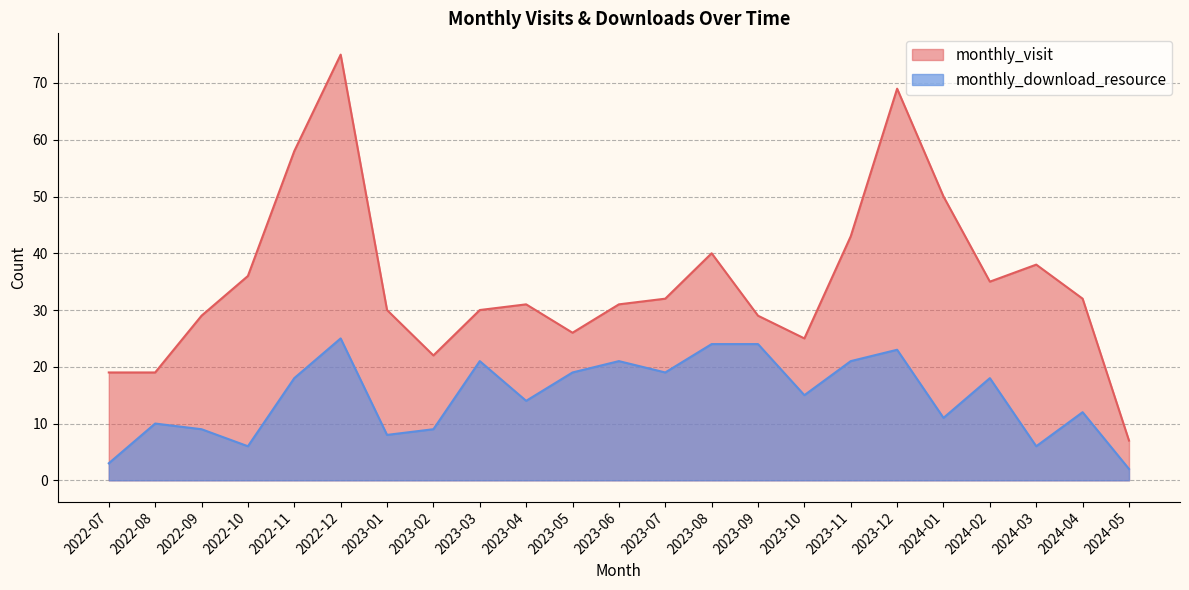

Is the value of monthly_download_resource at 2024-05 greater than the value of monthly_visit at 2023-09?

No